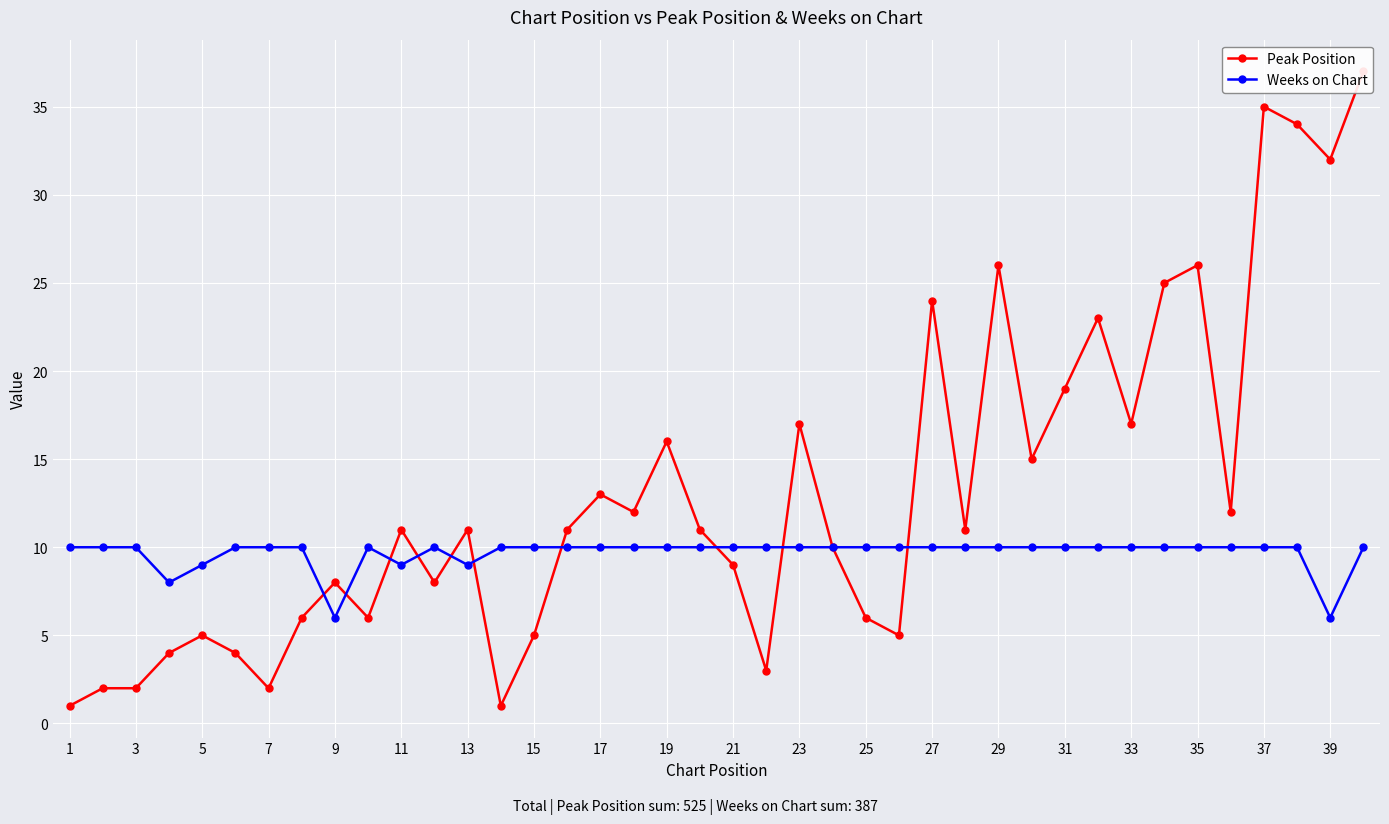

Reading right to left, extract all data points from this chart.

Peak Position: 37	32	34	35	12	26	25	17	23	19	15	26	11	24	5	6	10	17	3	9	11	16	12	13	11	5	1	11	8	11	6	8	6	2	4	5	4	2	2	1
Weeks on Chart: 10	6	10	10	10	10	10	10	10	10	10	10	10	10	10	10	10	10	10	10	10	10	10	10	10	10	10	9	10	9	10	6	10	10	10	9	8	10	10	10